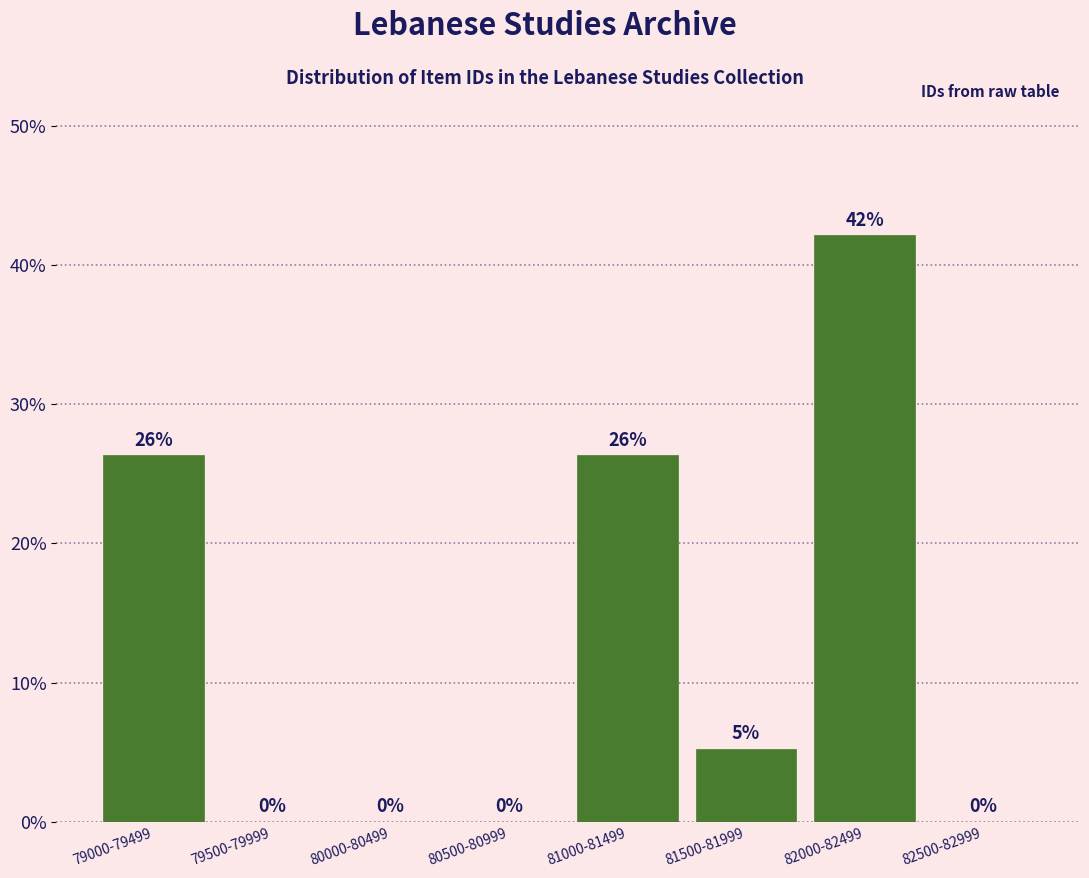

Where does the data first go above 5?

79000-79499